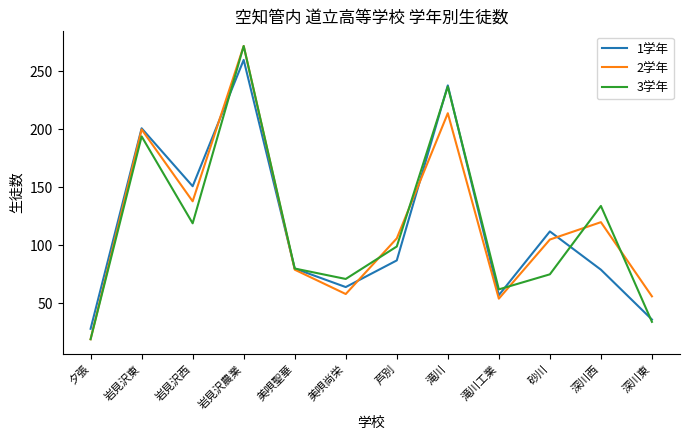

Is the value of 3学年 at 深川西 greater than the value of 1学年 at 深川西?

Yes